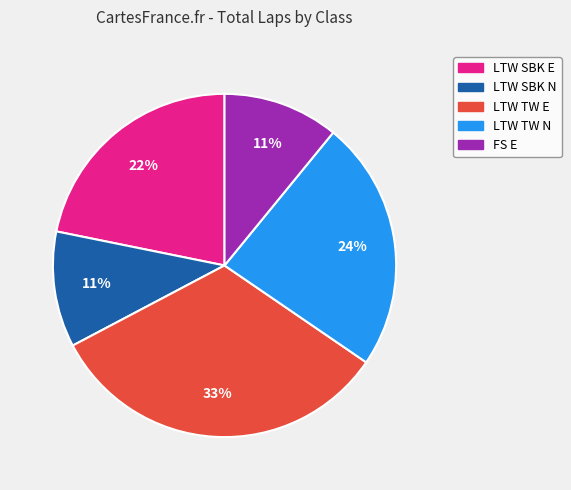

To the nearest percent, what is the average slice percentage?

20%